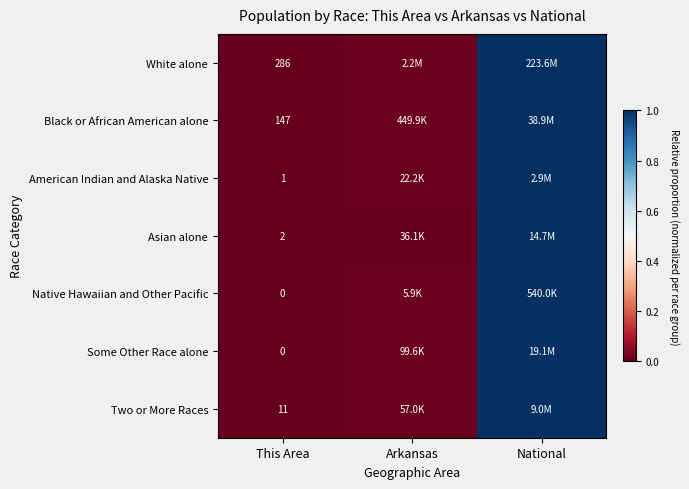

What is the difference between the maximum and minimum values in the American Indian and Alaska Native series?

1.0